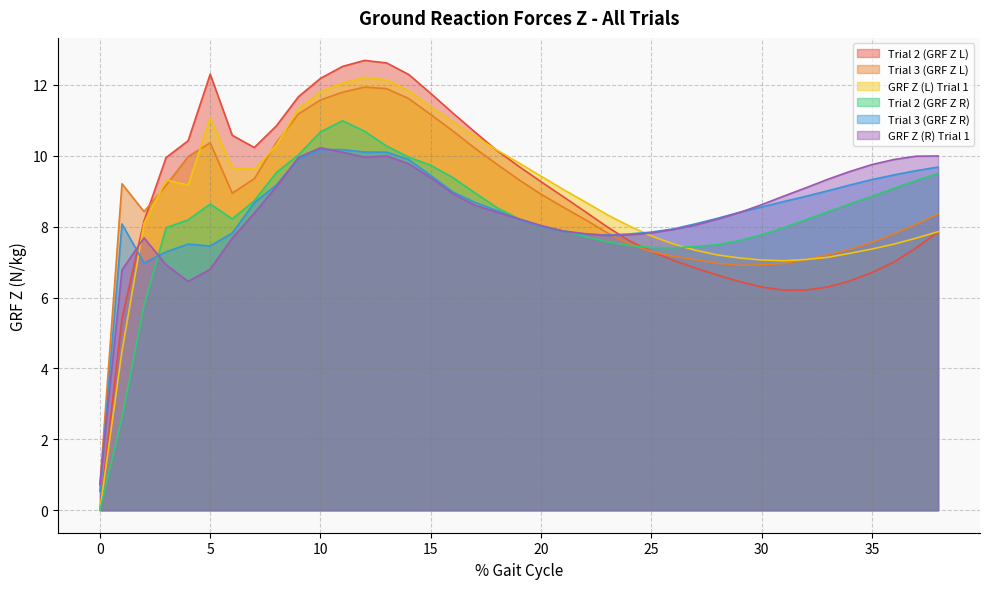

How many interior local valleys does the GRF Z (L) Trial 1 series have?

3